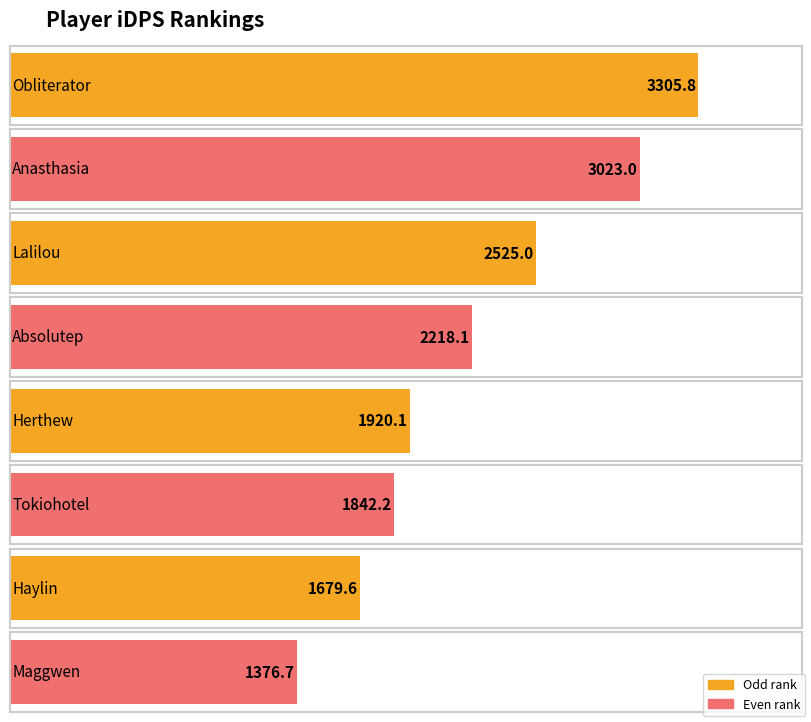

Between Herthew and Maggwen, which is larger?

Herthew